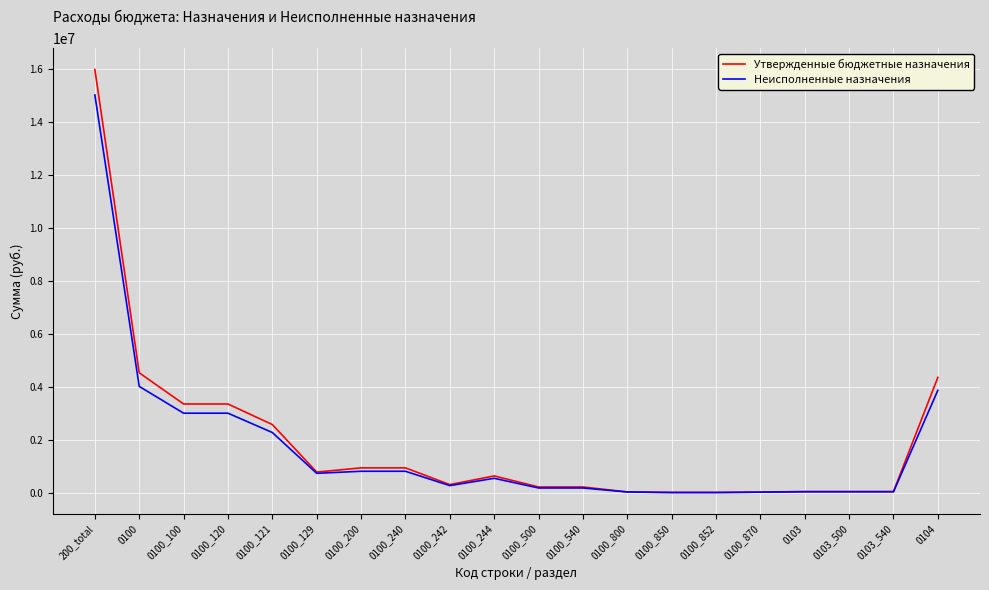

At which category is the sum across all series the highest?

200_total